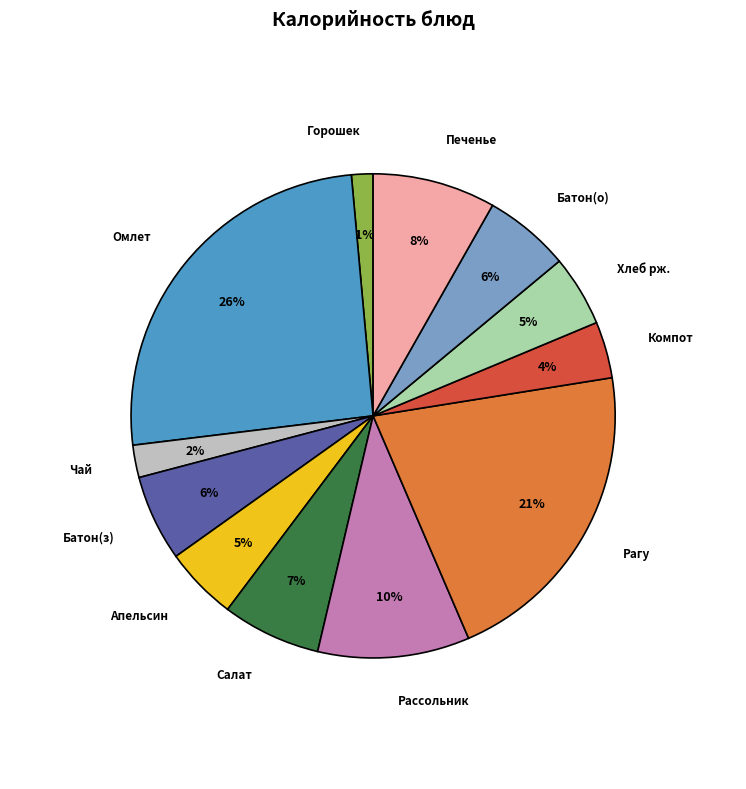

Is there any slice that represents more than half of the pie?

No